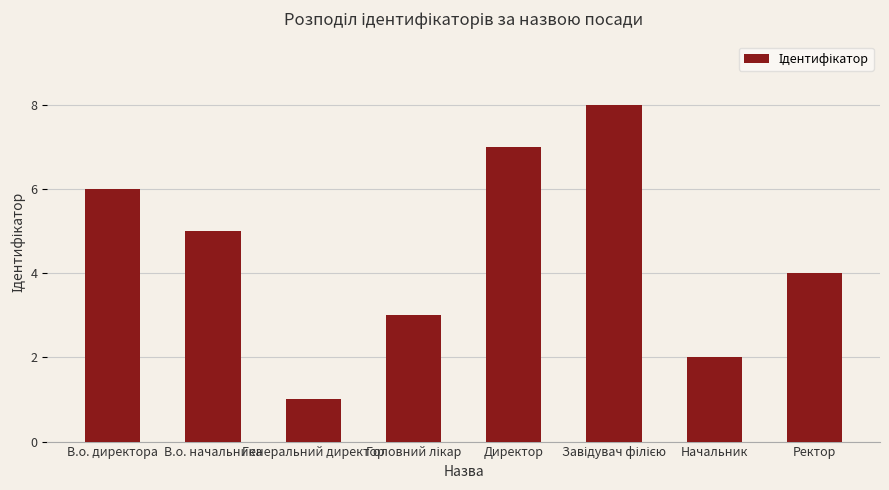

Reading left to right, transcribe all the data shown in this chart.

6	5	1	3	7	8	2	4